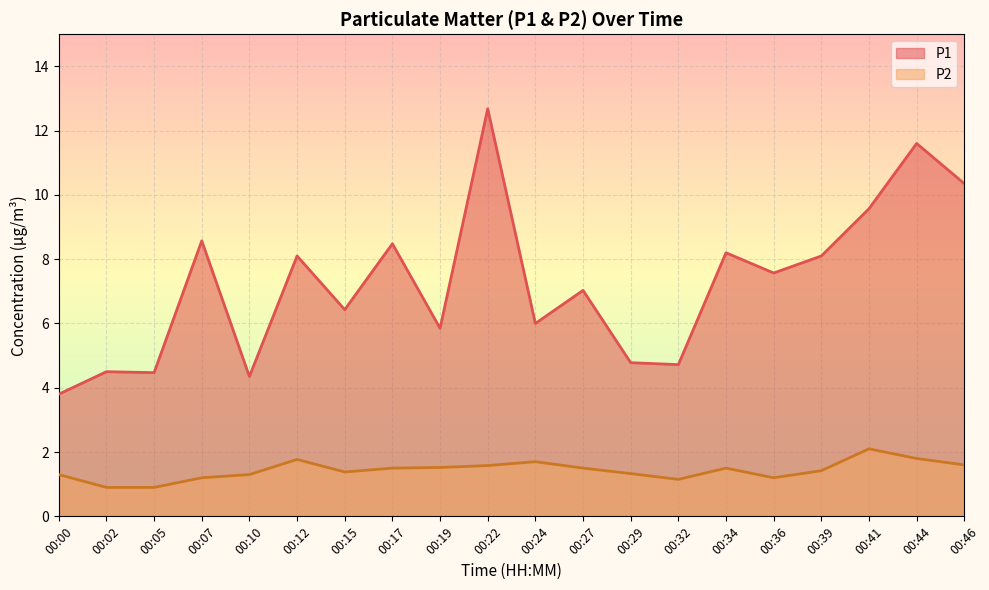

Which series has the largest range (max minus min)?

P1